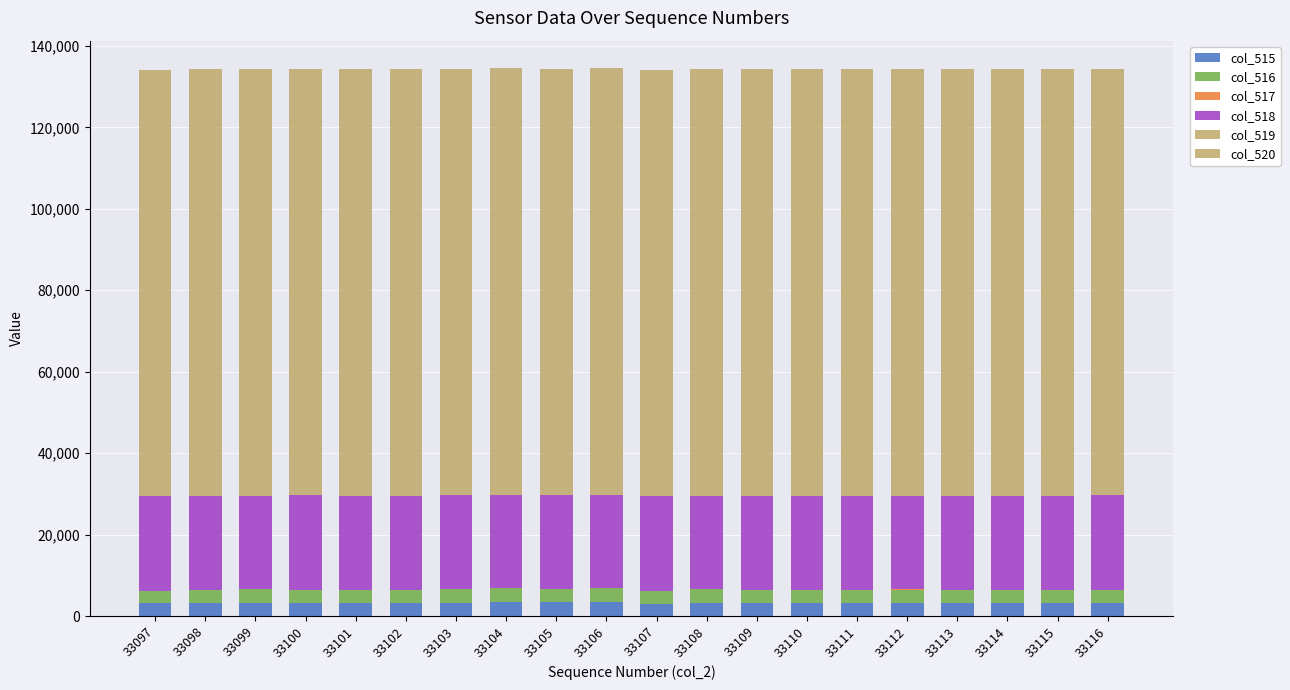

At which category is the sum across all series the highest?

33104